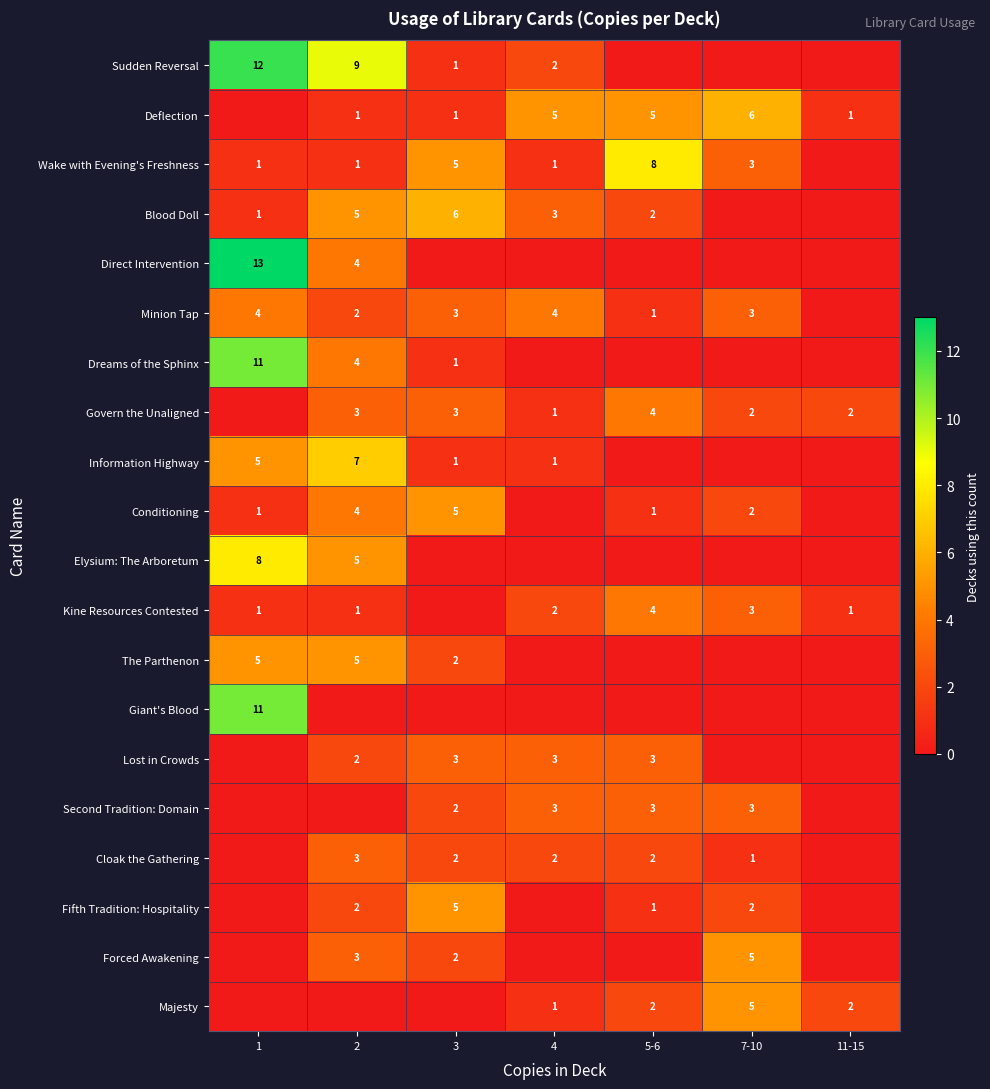

True or false: Information Highway has a value of 2 at 3.

False